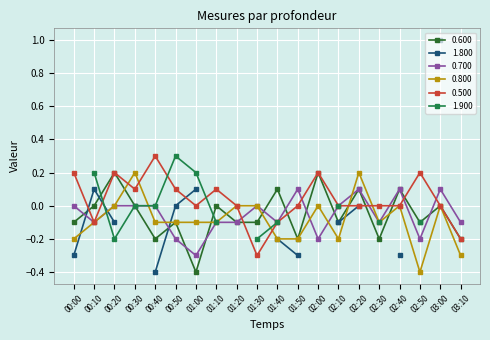

Which series has the largest range (max minus min)?

0.600